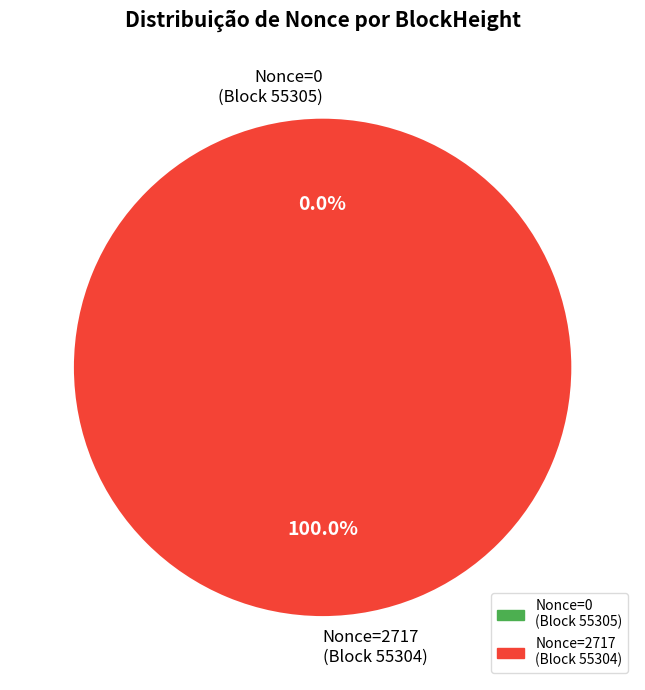

Is the sum of 55304 and 55305 greater than half?

Yes